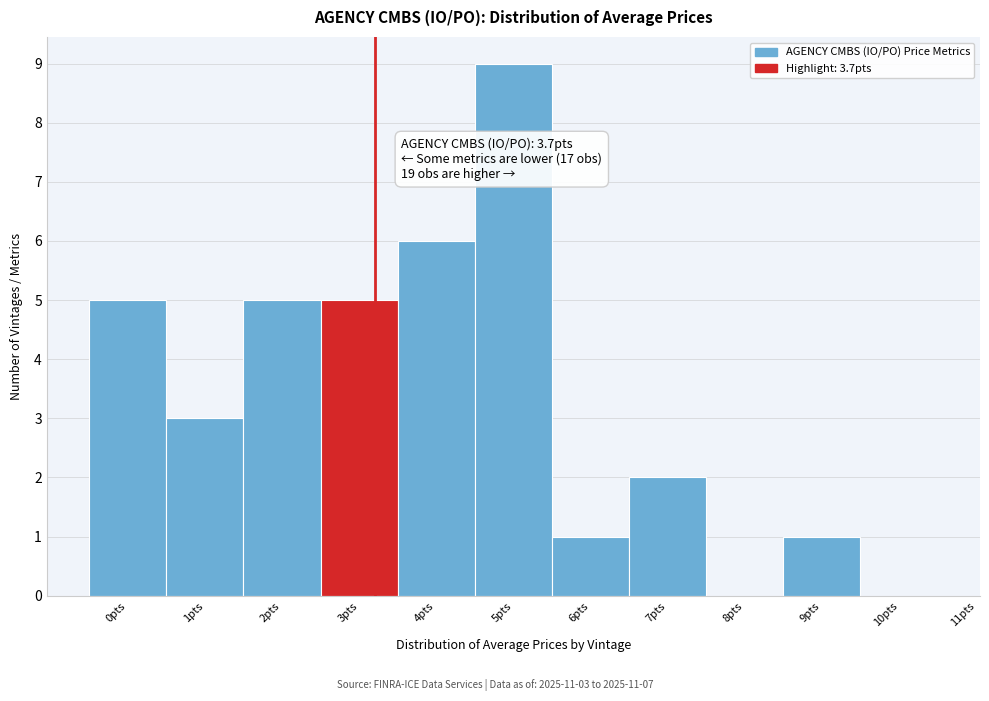

Reading left to right, list all the values displayed in this chart.

0pts=5	1pts=3	2pts=5	3pts=5	4pts=6	5pts=9	6pts=1	7pts=2	8pts=0	9pts=1	10pts=0